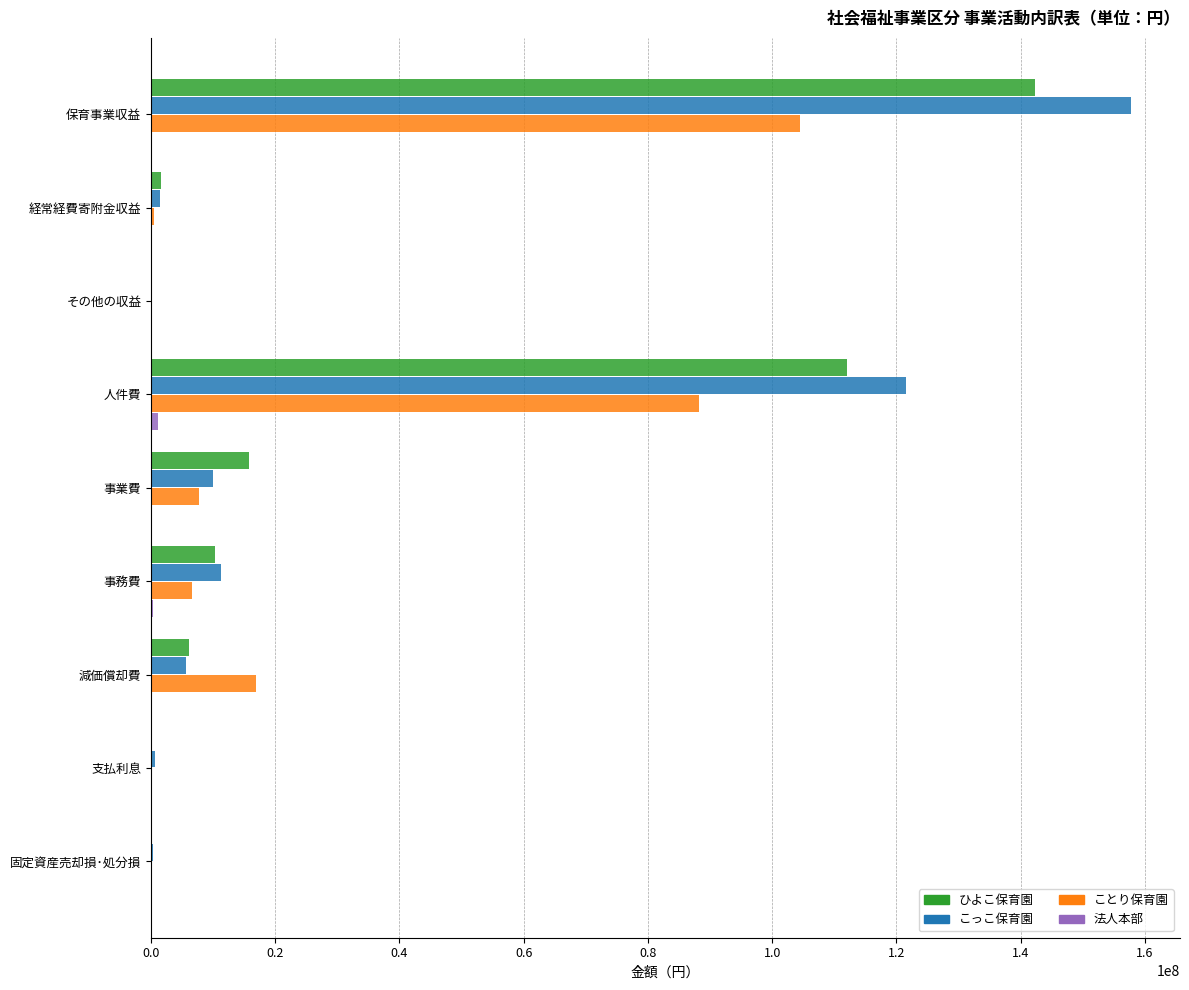

How many distinct data groups are displayed?

4